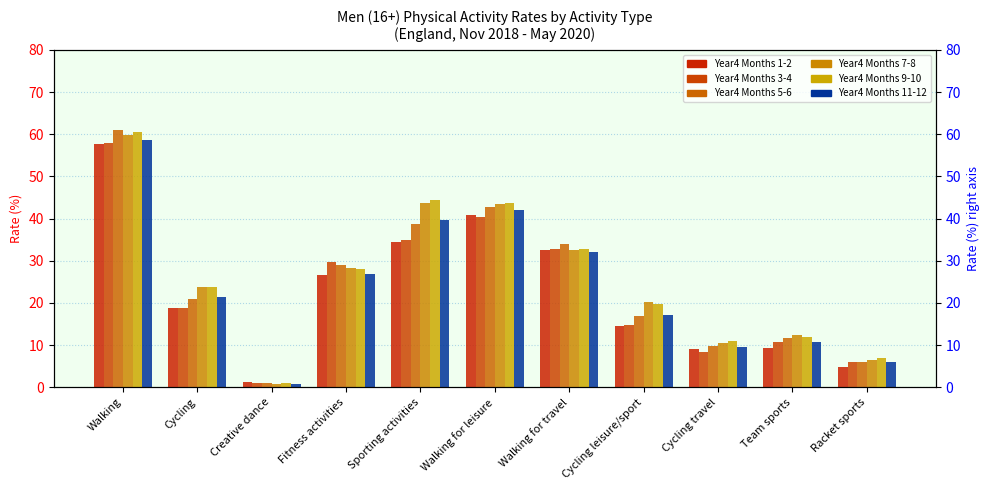

Reading left to right, list all the values displayed in this chart.

Year4_M1_2: 57.8	18.8	1.2	26.7	34.4	40.9	32.5	14.5	9.0	9.2	4.9
Year4_M3_4: 58.0	18.9	0.9	29.7	35.0	40.3	32.9	14.8	8.3	10.7	6.0
Year4_M5_6: 61.0	20.9	0.9	28.9	38.7	42.8	33.9	16.8	9.8	11.8	5.9
Year4_M7_8: 59.9	23.8	0.8	28.4	43.8	43.5	32.5	20.1	10.5	12.4	6.5
Year4_M9_10: 60.6	23.8	1.0	28.1	44.5	43.7	32.7	19.8	11.0	11.8	6.9
Year4_M11_12: 58.7	21.5	0.9	26.9	39.7	41.9	32.2	17.0	9.6	10.8	5.9